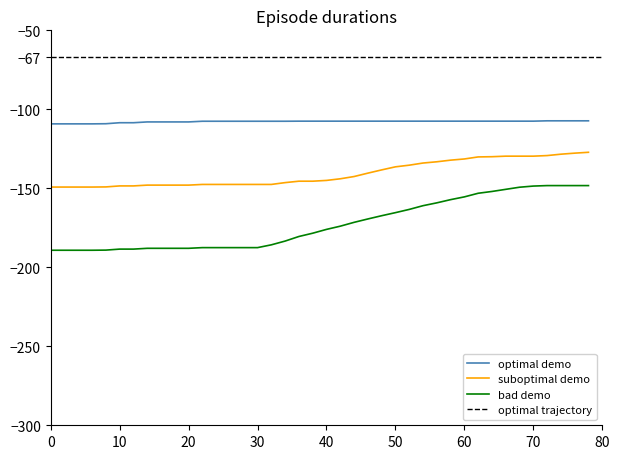

True or false: bad demo and suboptimal demo intersect in this chart.

False